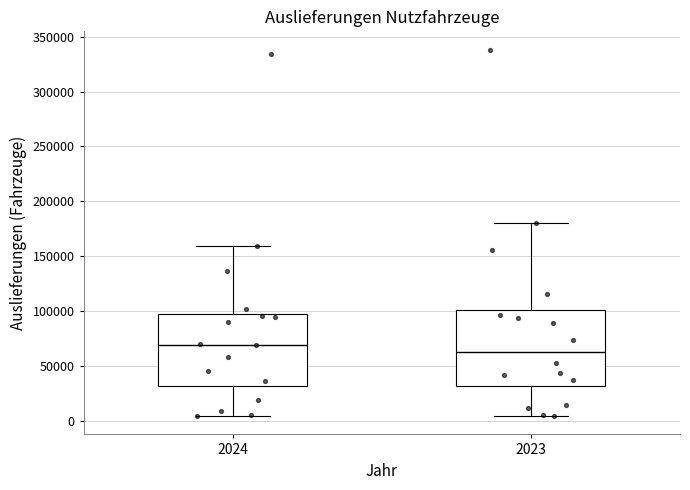

Reading left to right, read every box against the y-axis: the position of its median line, the range the box covers, and the ends of its whiskers. The values are not printed on the chart, so give them approximately, as read against the axis.

2024: median 70000, box 30000 to 95000, whiskers 5000 to 160000
2023: median 65000, box 30000 to 100000, whiskers 5000 to 180000